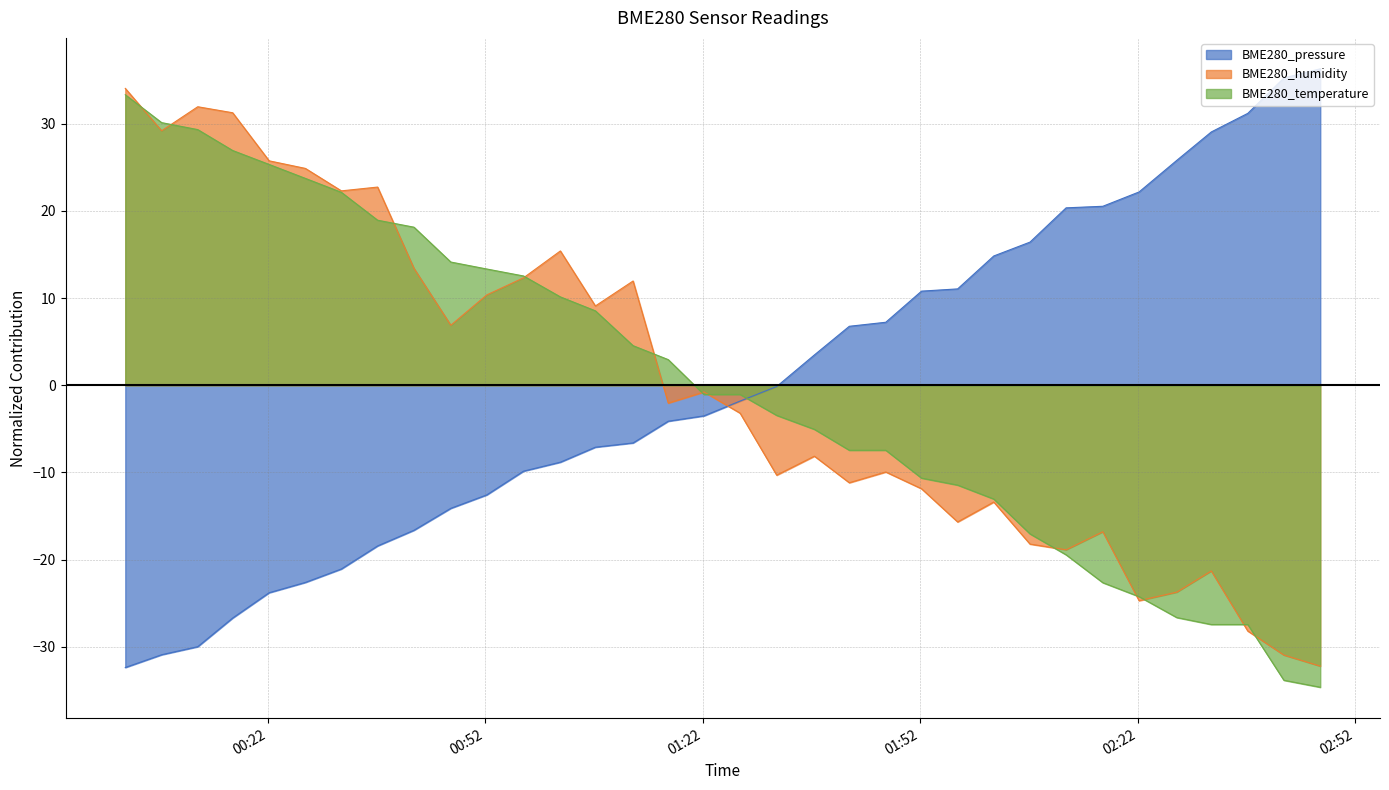

How many data points in BME280_humidity are above -2?

16